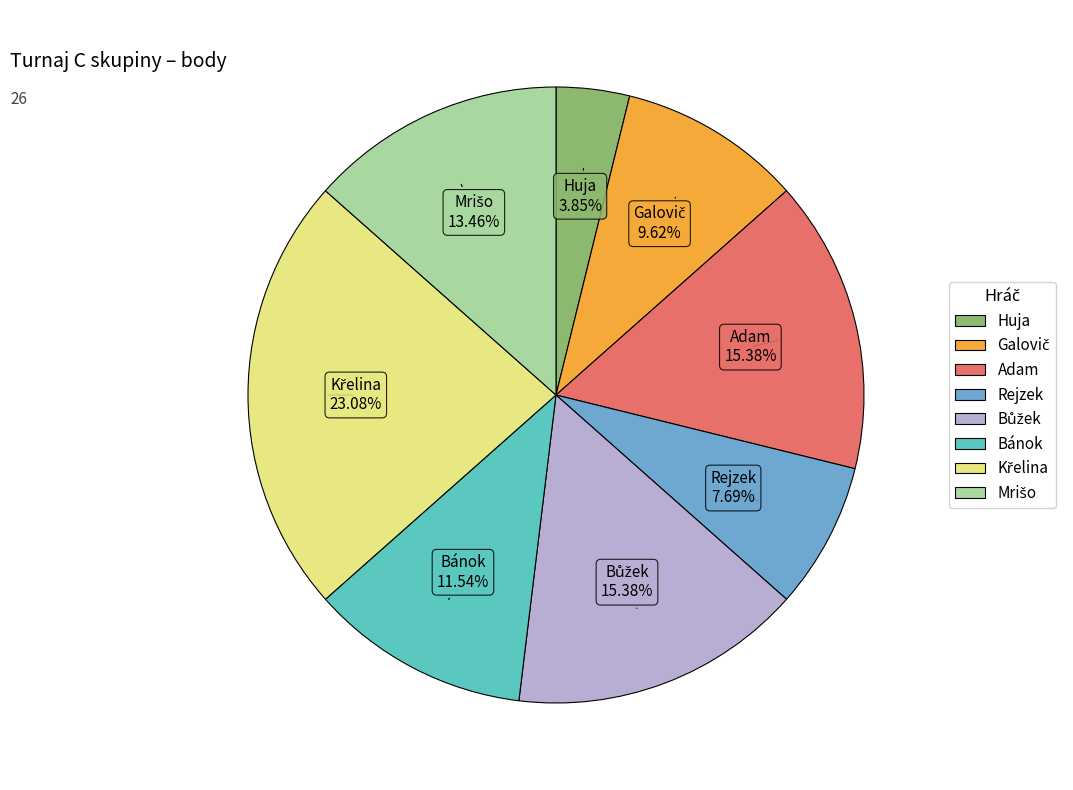

Which has a higher value, Adam or Bánok?

Adam